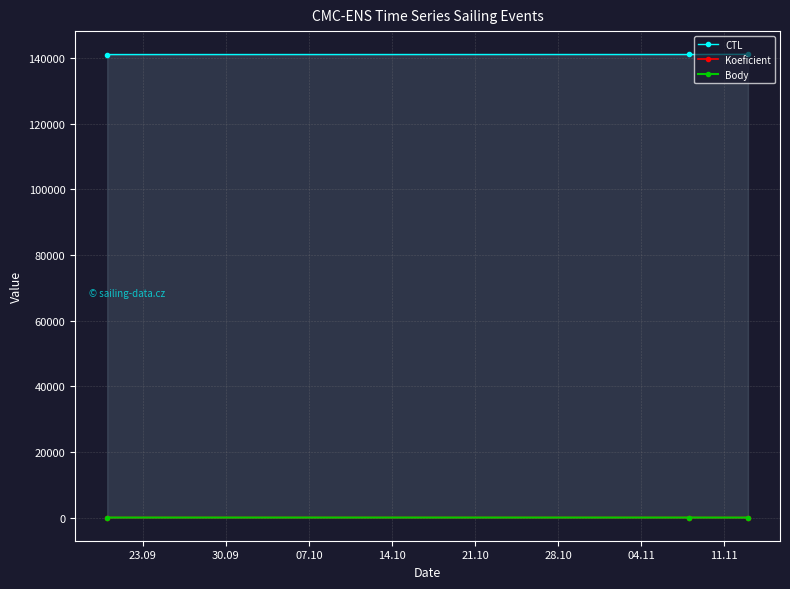

Count the number of data series in this chart.

3